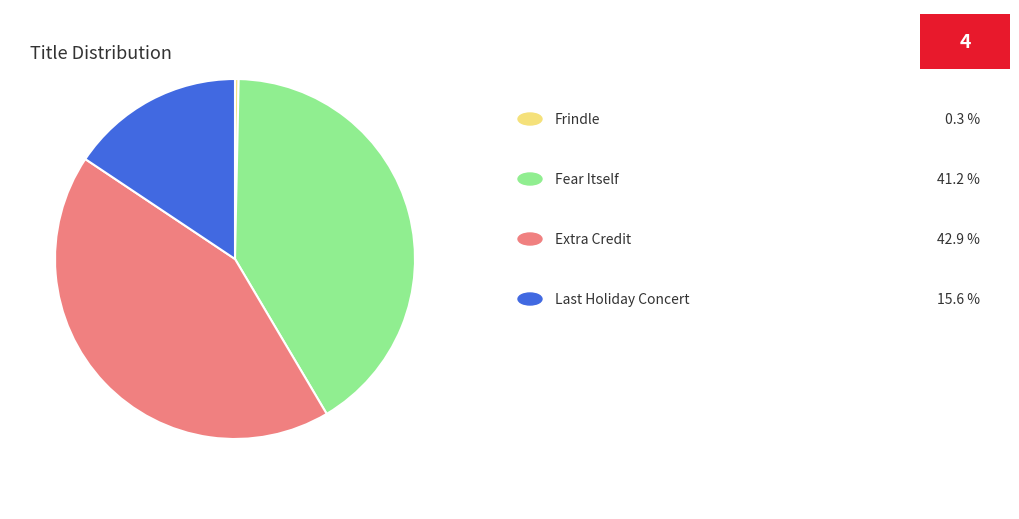

Is there a majority slice in this chart?

No